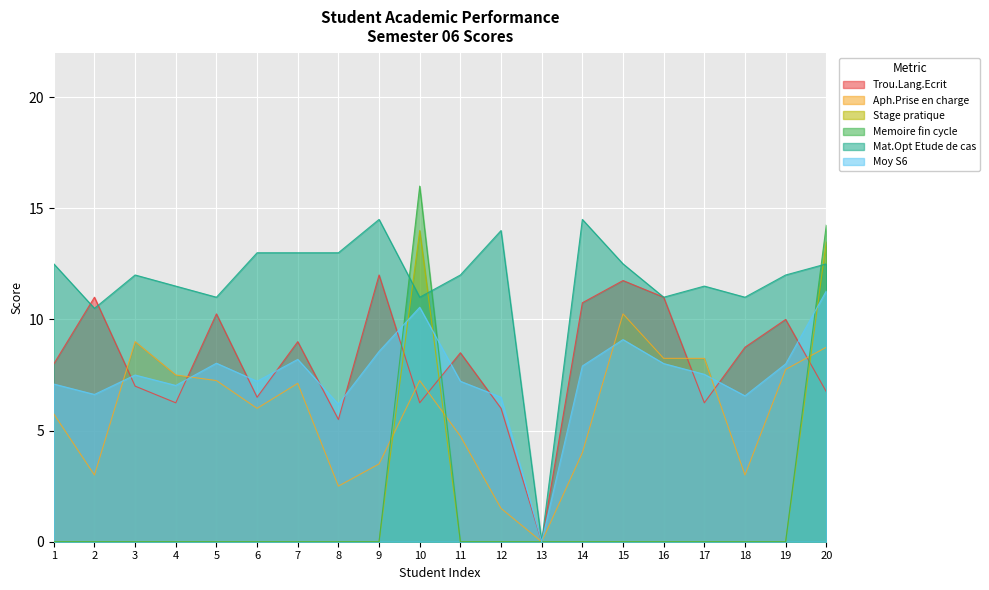

What is the total value across all series at 2?

31.1